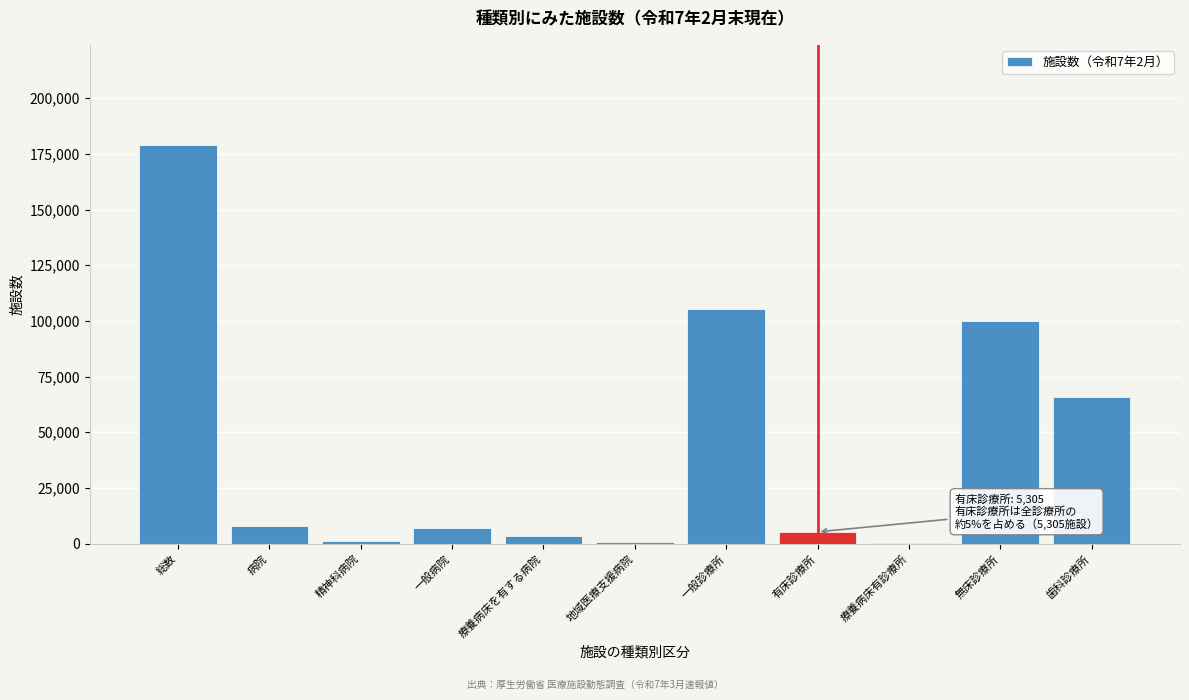

Which category has the highest value across all series?

総数